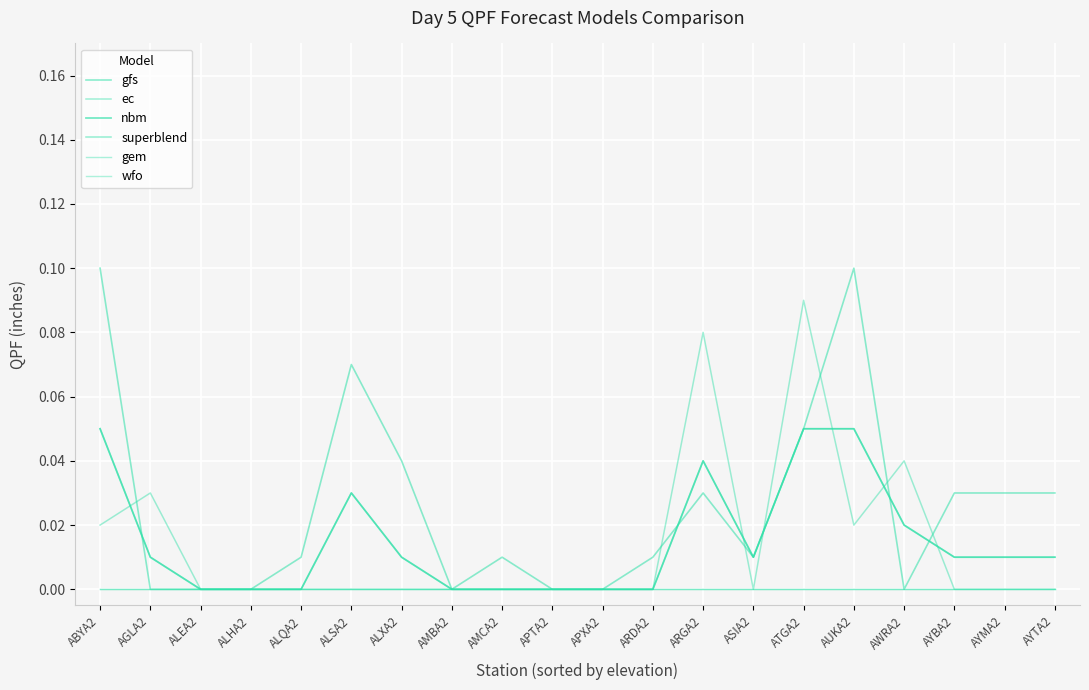

True or false: wfo and gfs cross at least once.

False